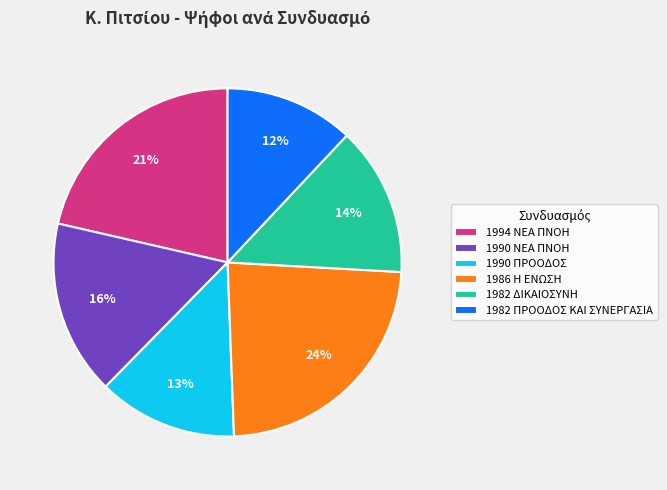

Is there a majority slice in this chart?

No